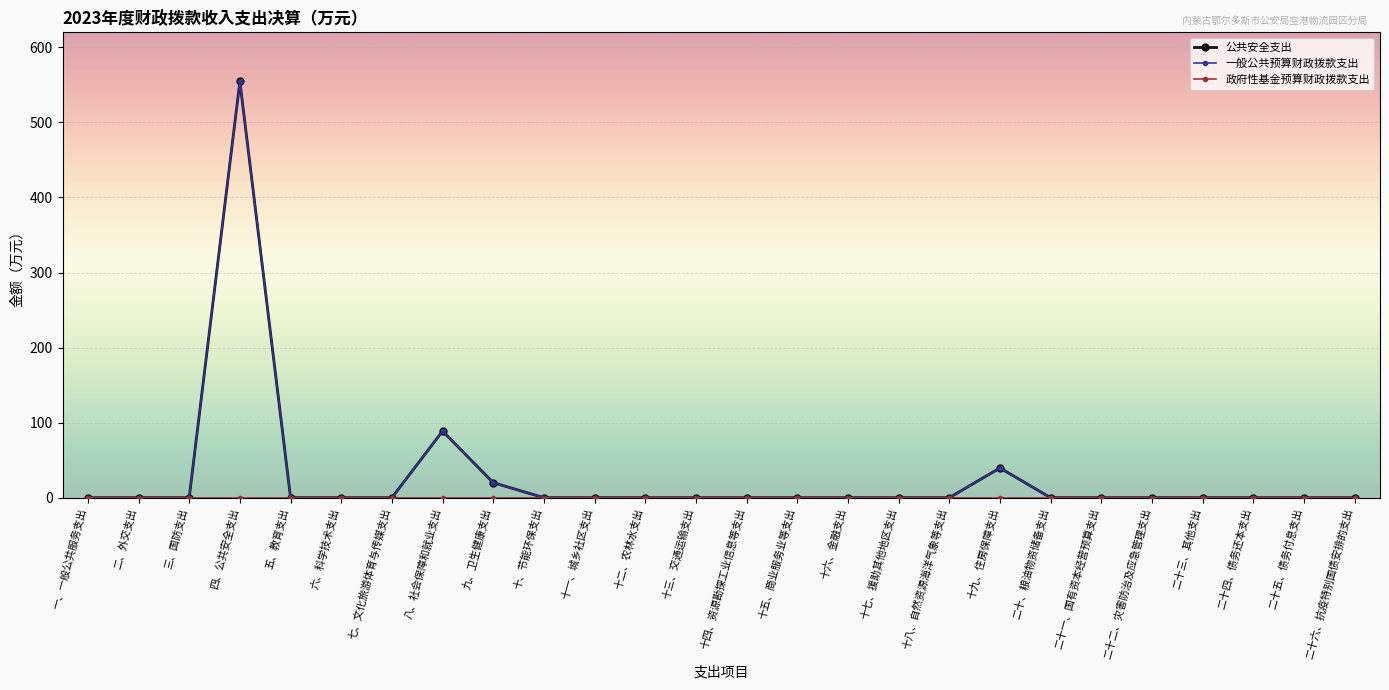

Does the chart have visible grid lines?

Yes